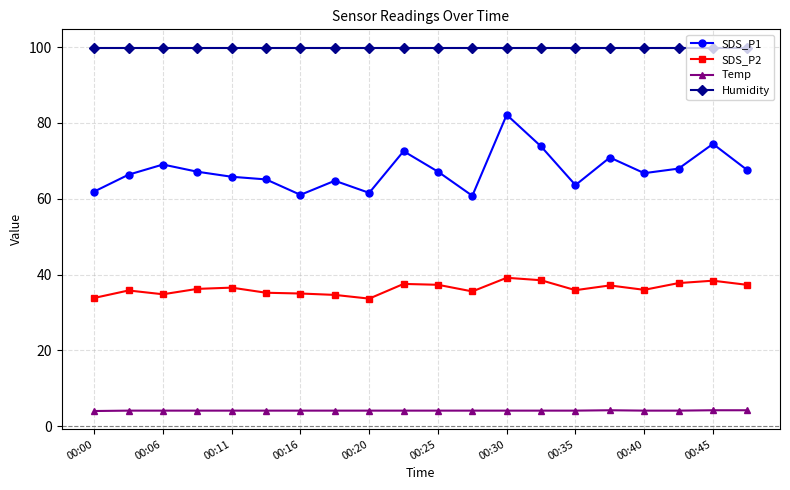

Which series has the widest spread of values?

SDS_P1